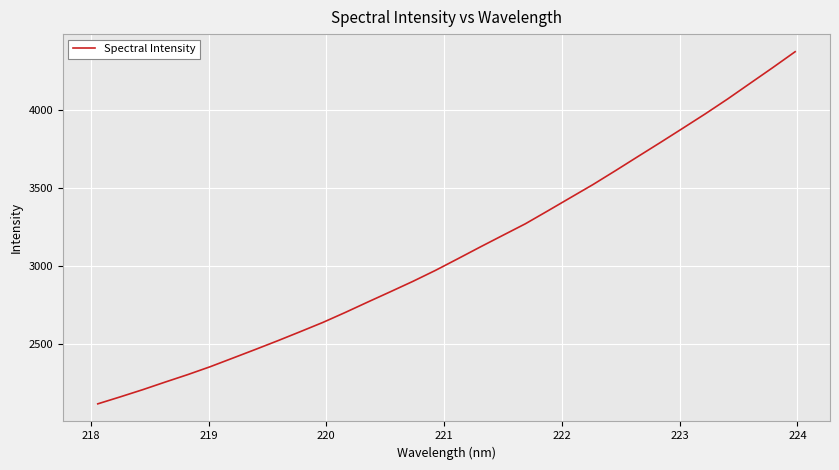

What is the difference between the second highest and second lowest values?

2111.7